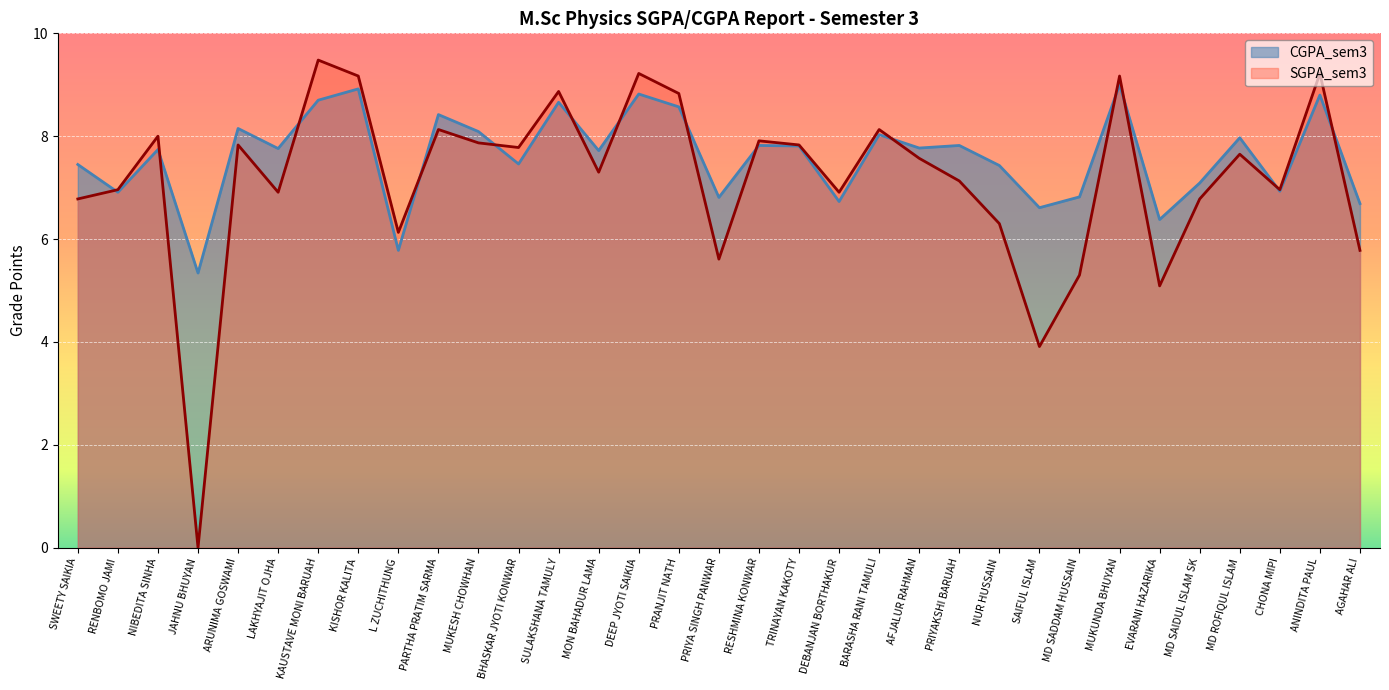

Rank the series by their average value, from lowest to highest.

SGPA_sem3, CGPA_sem3